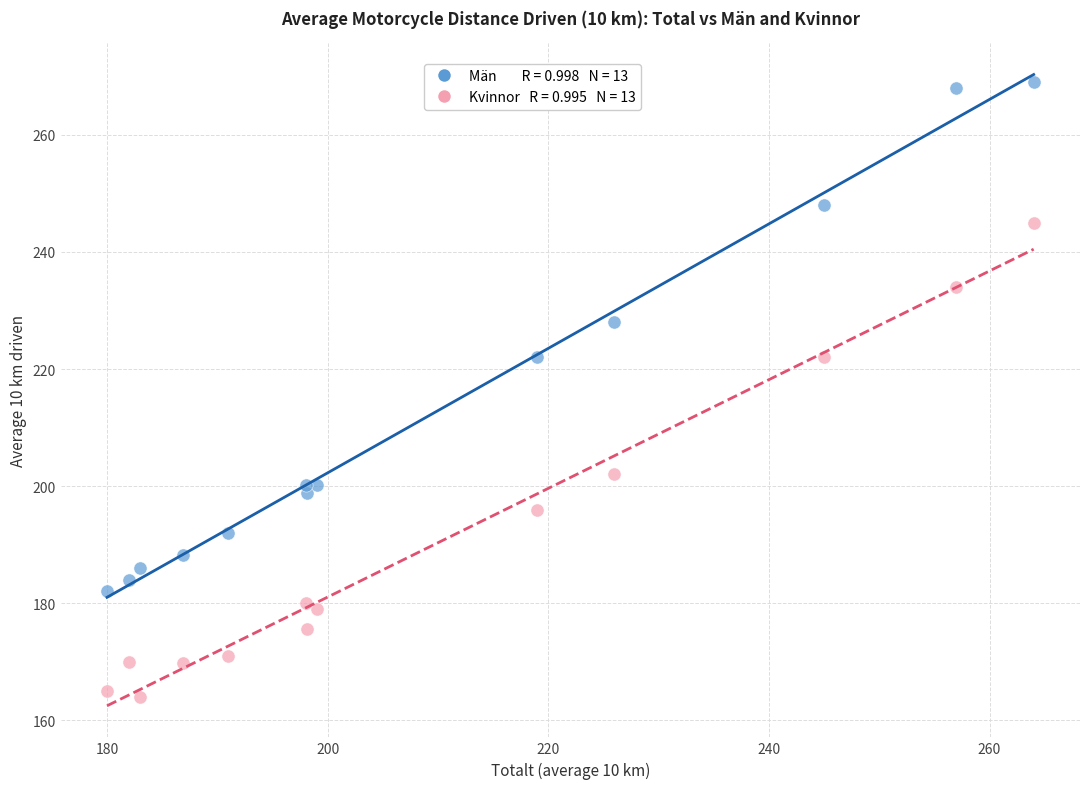

Across all data points, what is the range of X values (max minus min)?

84.0